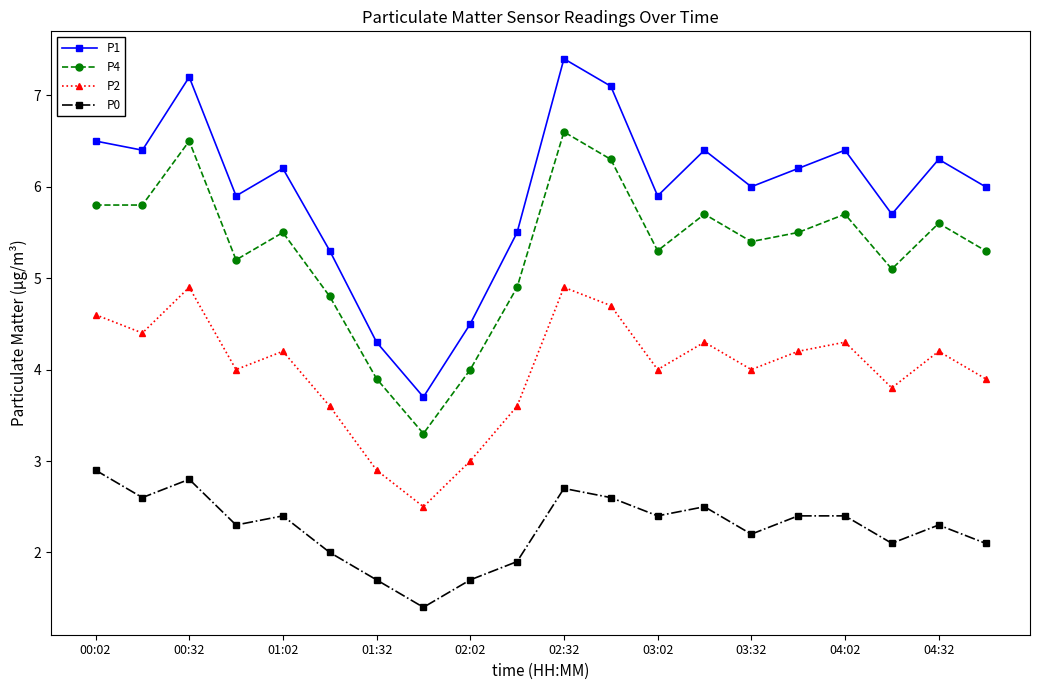

What is the minimum value shown in the chart?

1.4